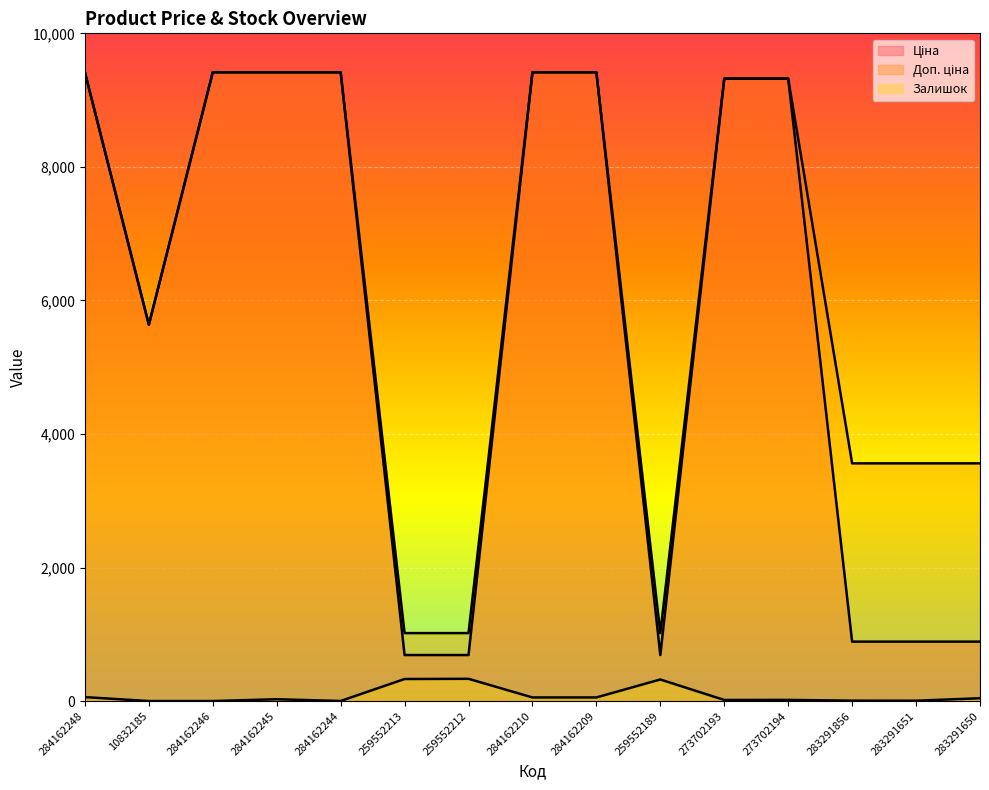

What is the value of the Доп. ціна point at the 11th from the left?

9321.4